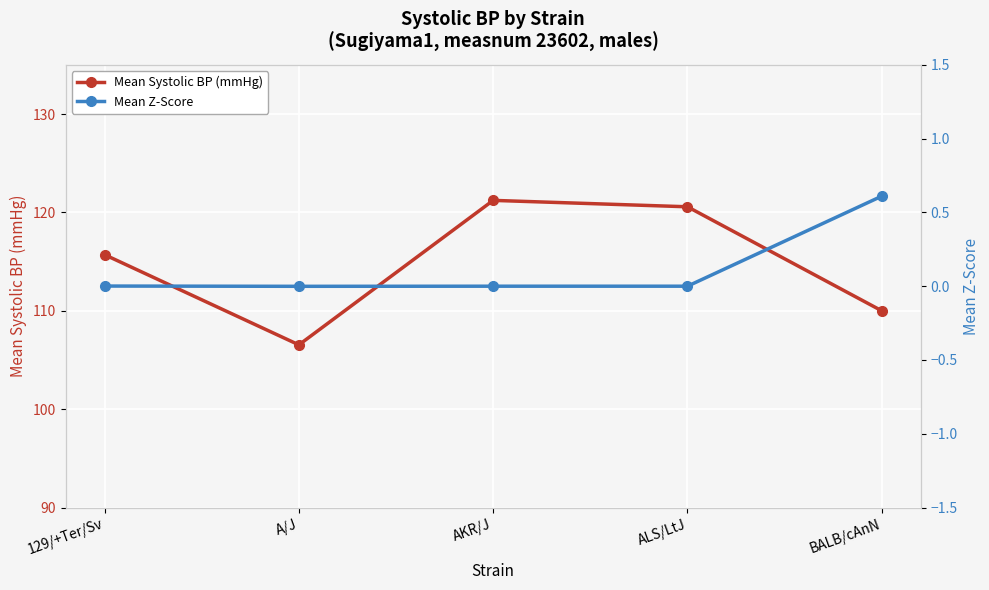

Is it true that Mean Systolic BP (mmHg) equals 120.6 at ALS/LtJ?

True